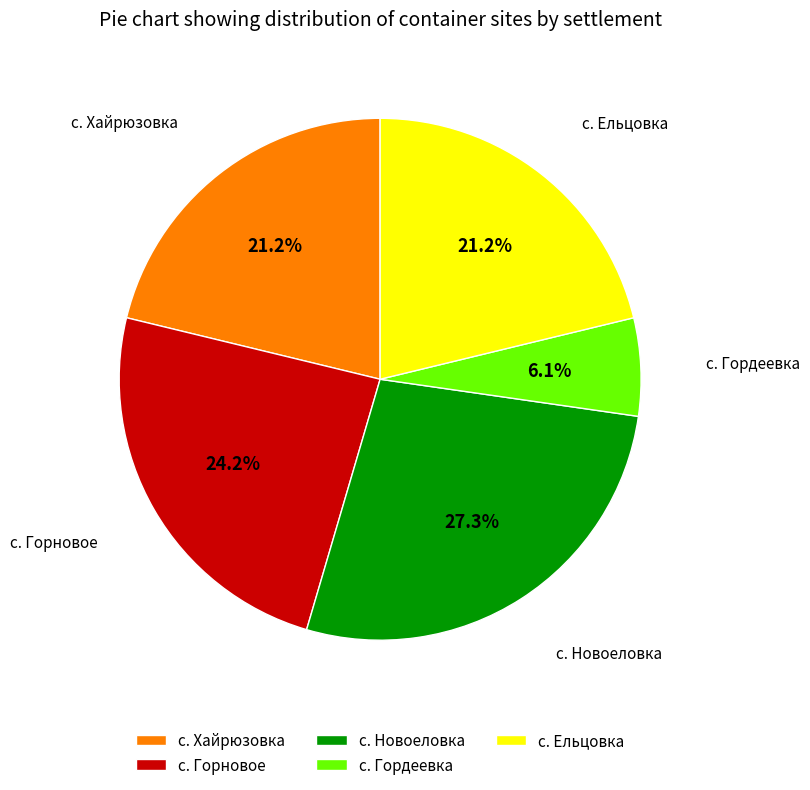

To the nearest percent, what is the difference between the с. Новоеловка and с. Ельцовка slice percentages?

6%